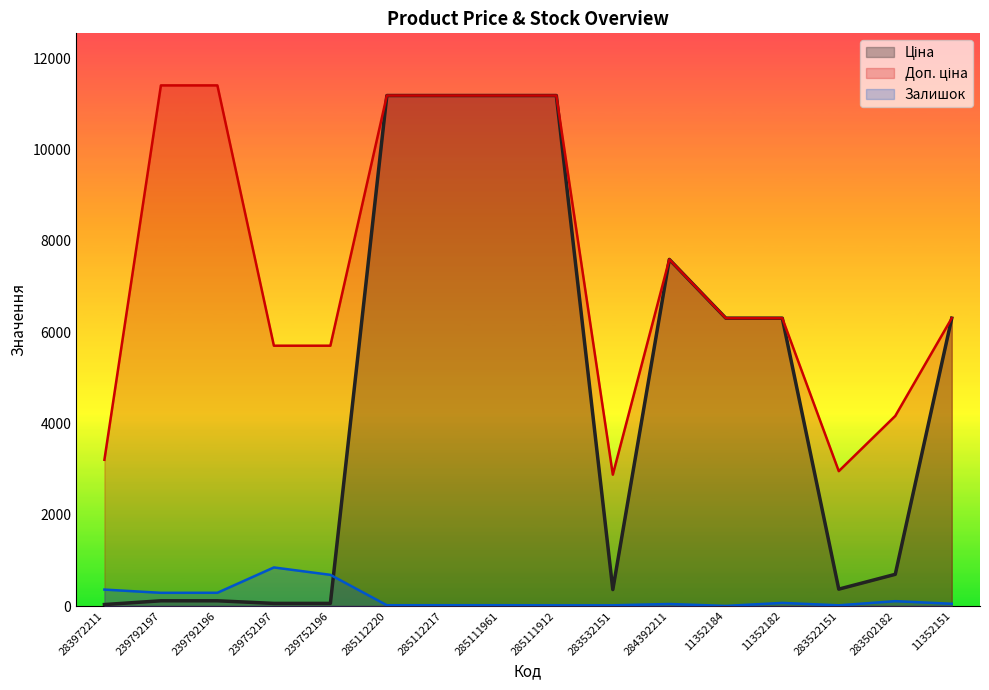

At 285112220, list the series in order from smallest to largest.

Залишок (line), Ціна (line), Доп. ціна (line)